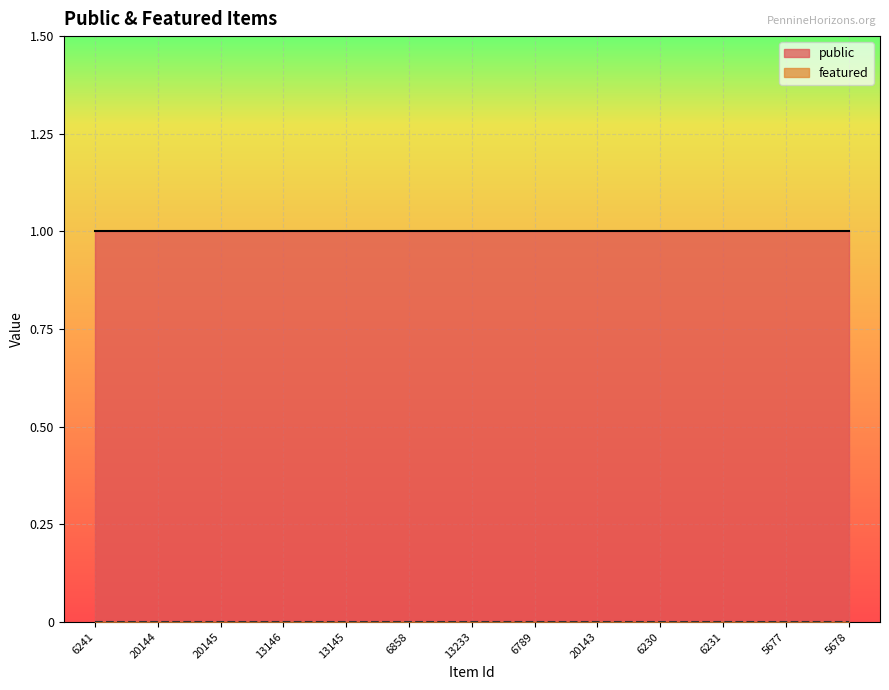

What is the difference between the highest and lowest values at 13233?

1